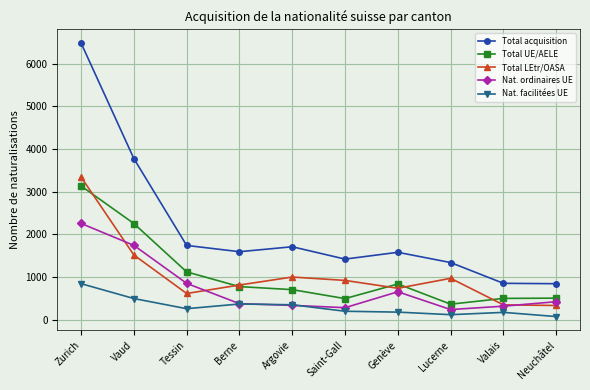

What is the difference between the second highest and second lowest values in the Total UE/AELE series?

1758